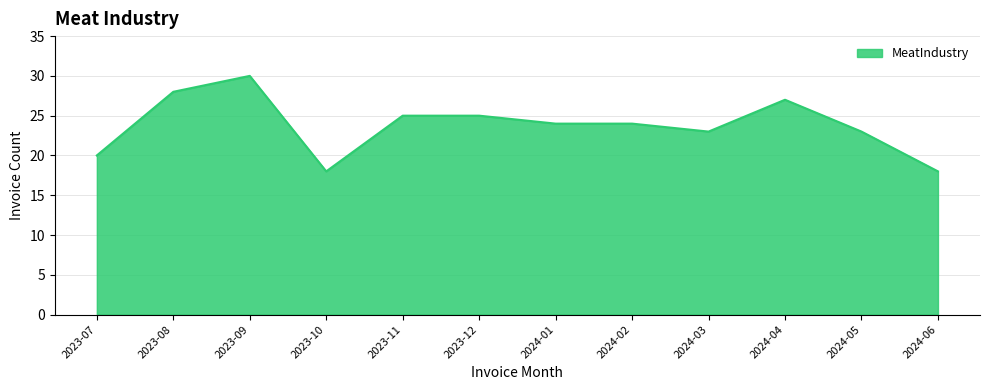

True or false: the data has more than 1 interior local peaks.

True